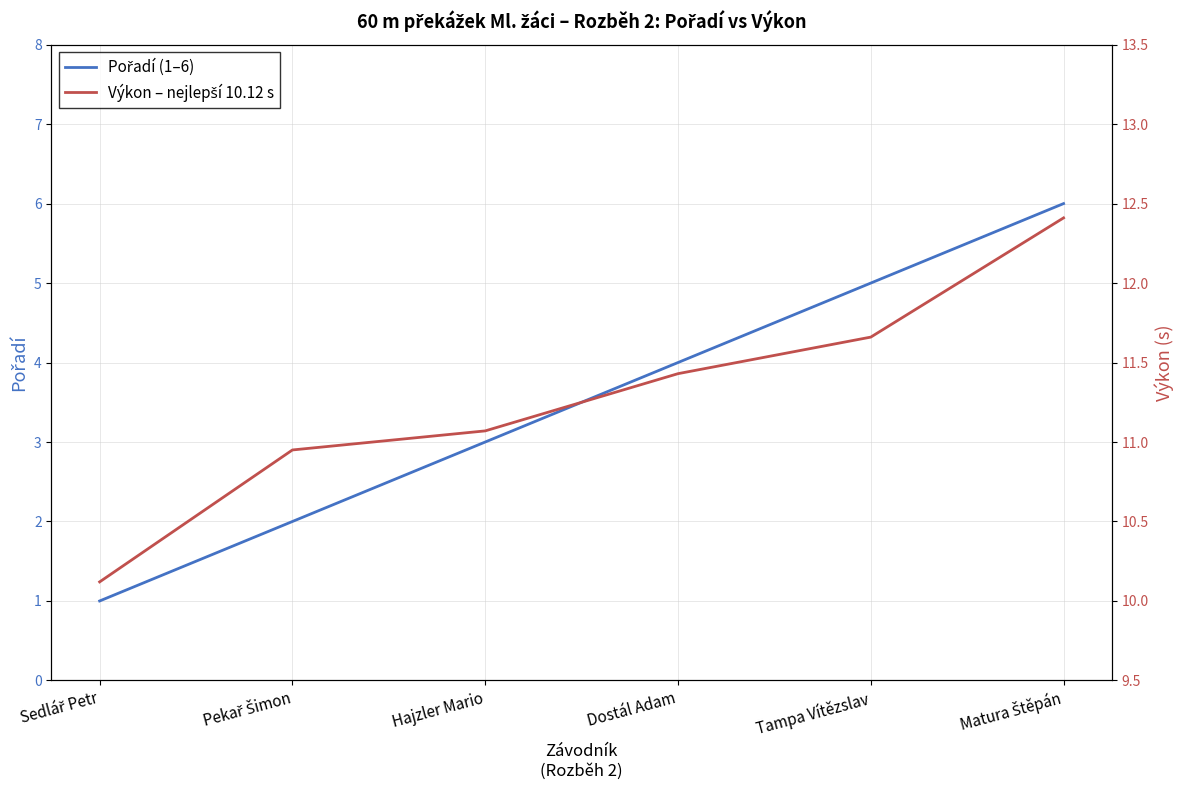

Reading left to right, extract all data points from this chart.

Pořadí: Sedlář Petr=1.0	Pekař Šimon=2.0	Hajzler Mario=3.0	Dostál Adam=4.0	Tampa Vítězslav=5.0	Matura Štěpán=6.0
Výkon (s): Sedlář Petr=10.1	Pekař Šimon=10.9	Hajzler Mario=11.1	Dostál Adam=11.4	Tampa Vítězslav=11.7	Matura Štěpán=12.4